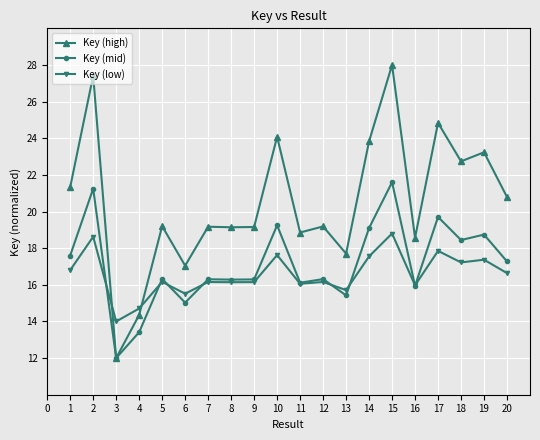

Rank the series at 10 from highest to lowest value.

Key (high), Key (mid), Key (low)